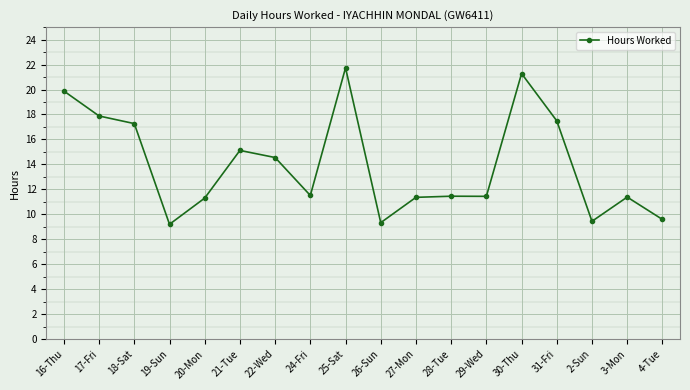

What position from the right is 3-Mon?

2